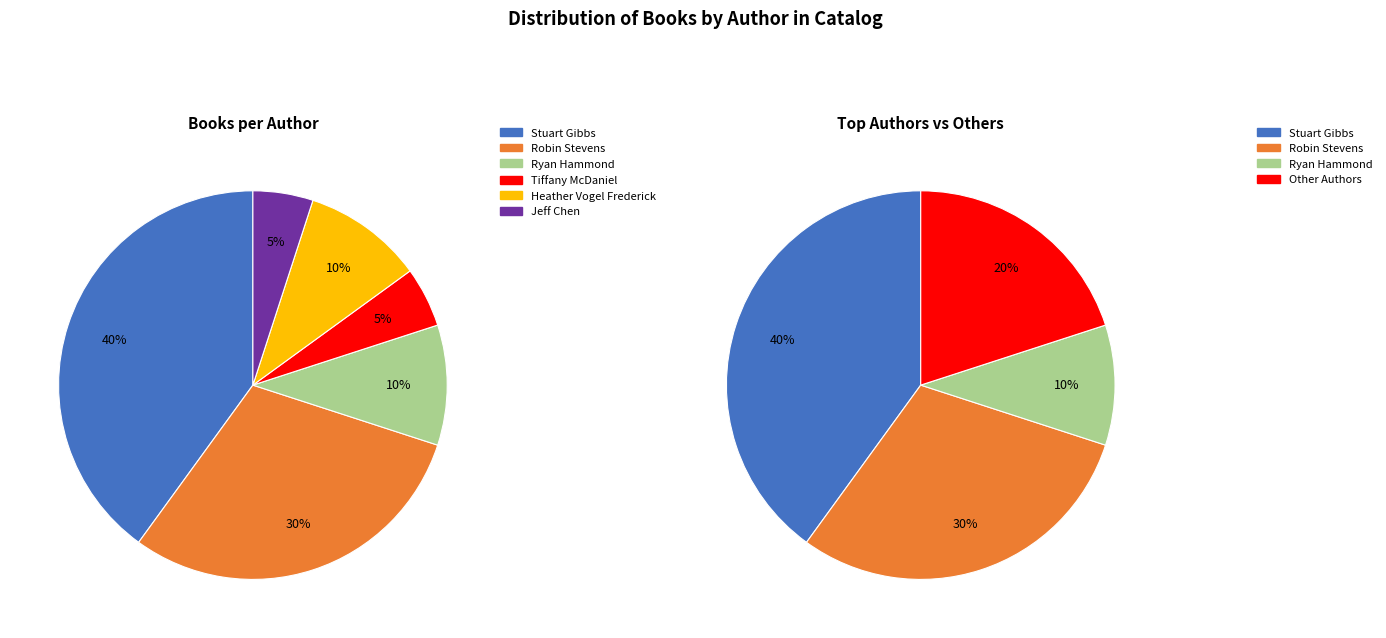

How many segments does this pie chart have?

6